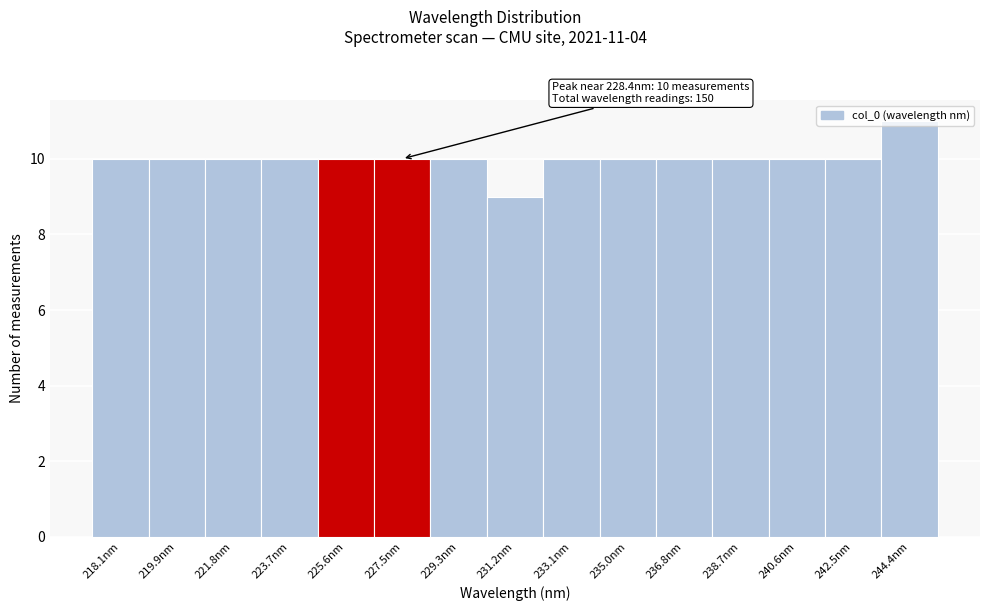

The chart shows a value of 7 at 244.4nm. True or false?

False